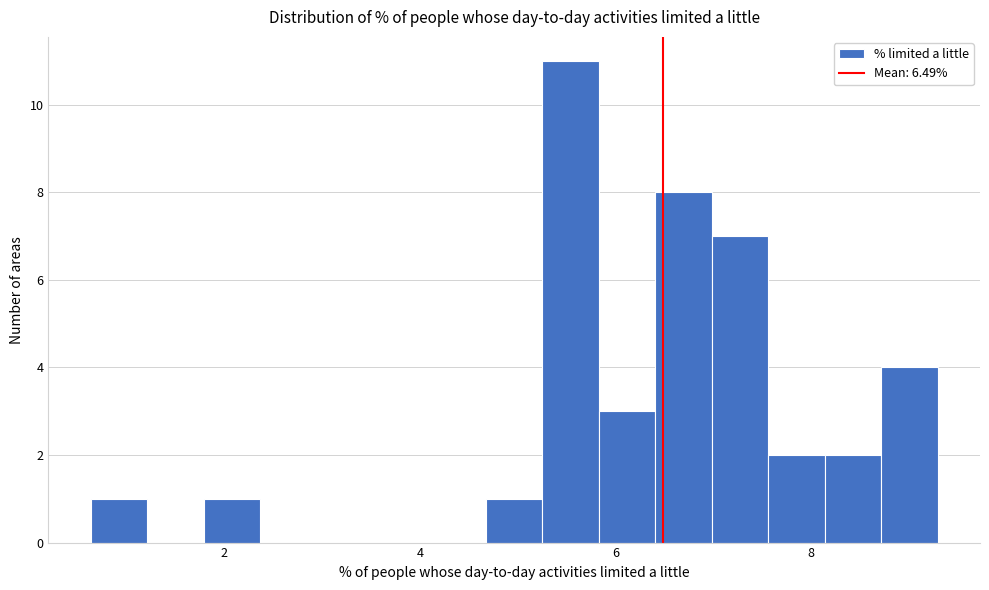

Read against the x-axis, roughly where is the centre of the tallest bar?

5.6